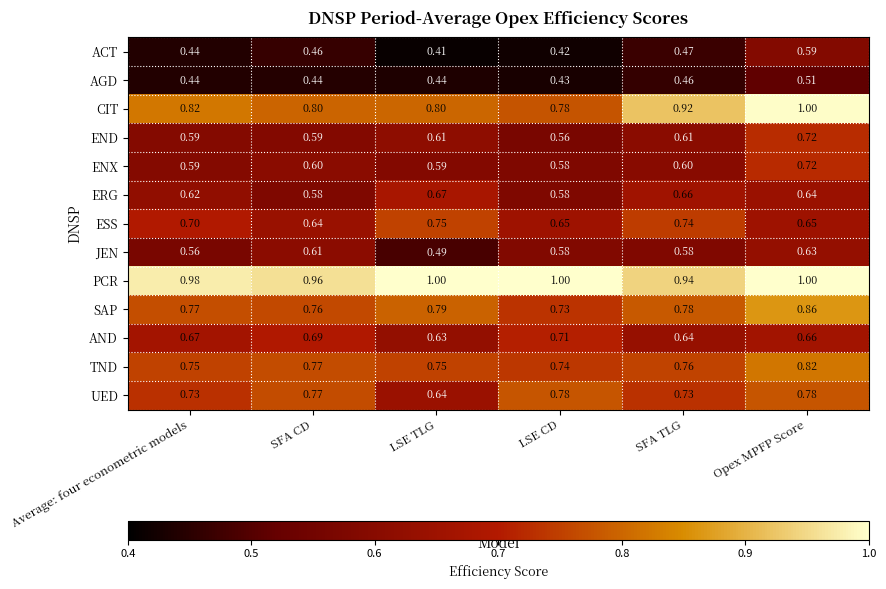

Which series has the widest spread of values?

CIT